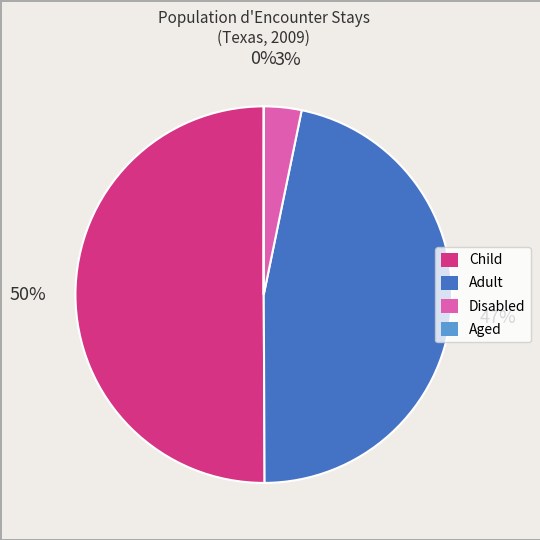

Between Disabled and Child, which is larger?

Child